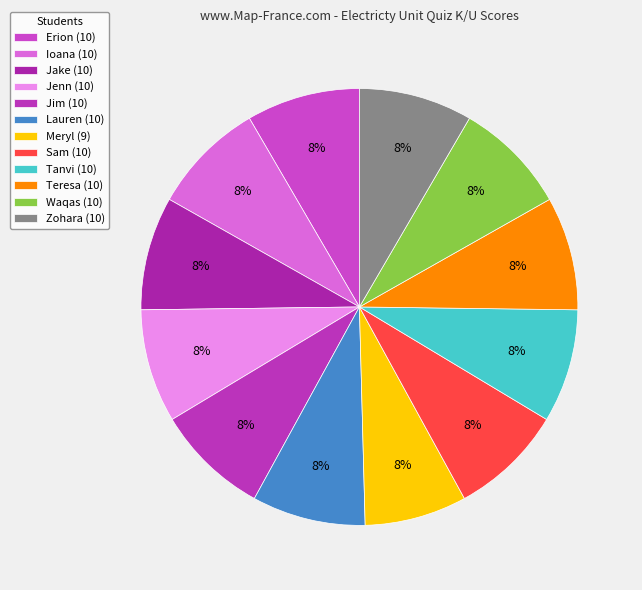

To the nearest percent, what is the combined percentage of Jenn and Erion?

17%